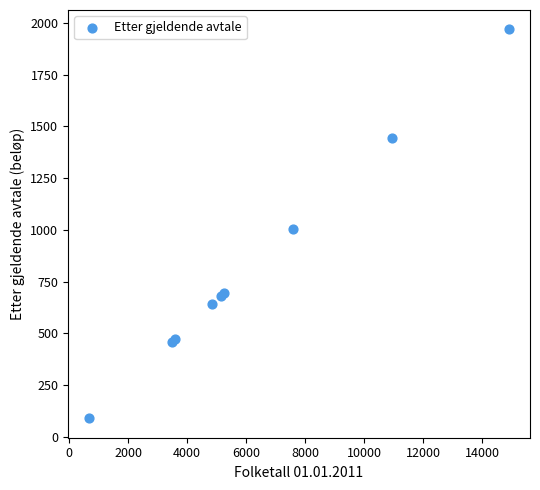

What Y value in the scatter plot is closest to 1029?

1003.9